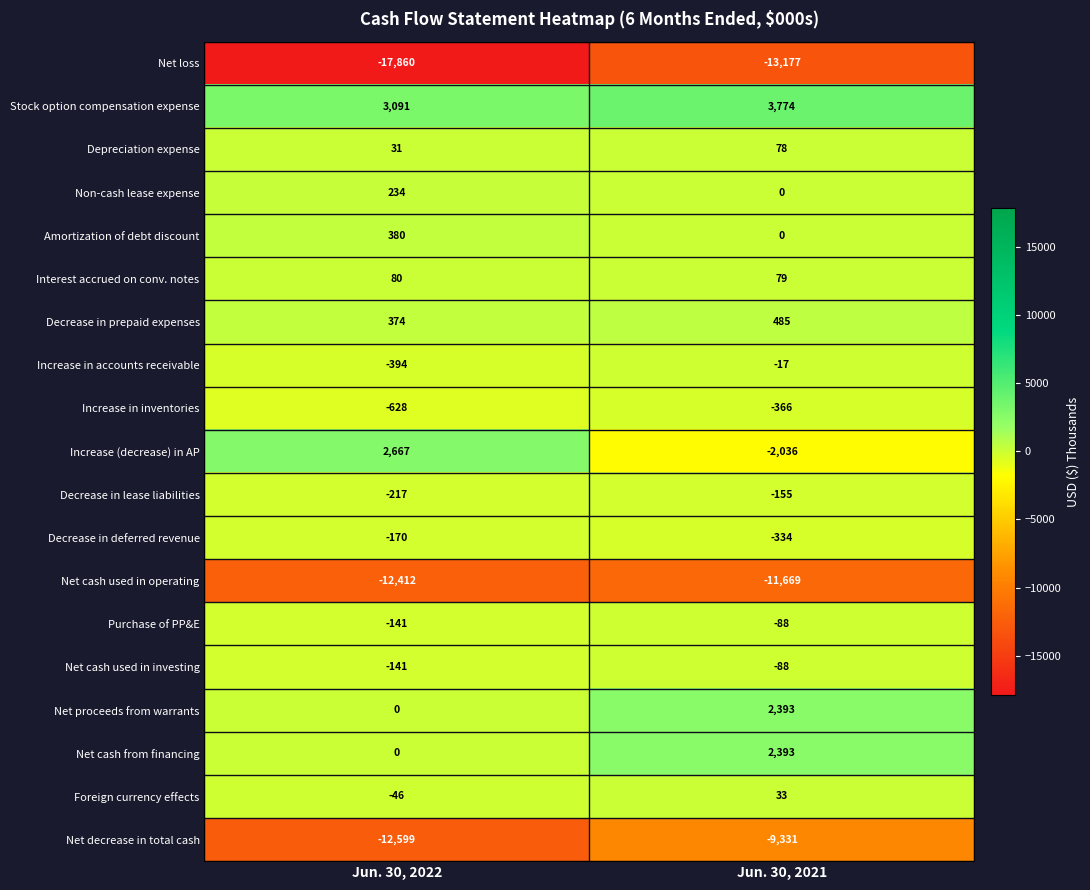

List the labels in order of Foreign currency effects value, largest first.

Jun. 30, 2021, Jun. 30, 2022